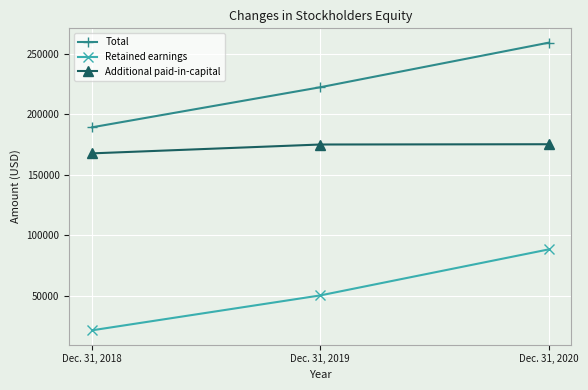

What is the maximum value shown in the chart?

259193